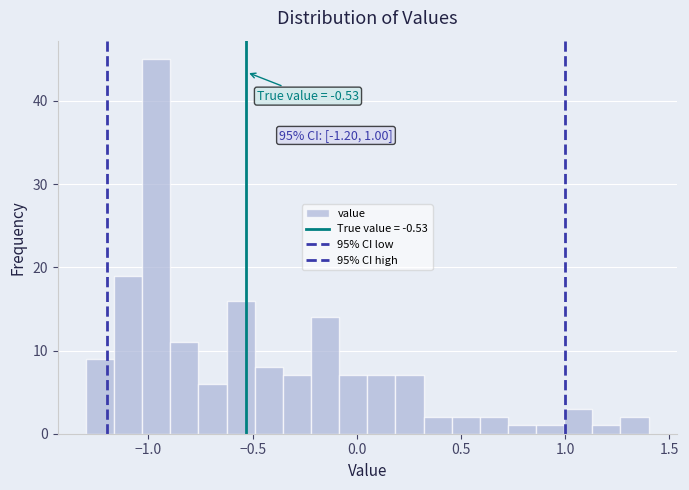

Read against the x-axis, roughly where is the centre of the tallest bar?

-0.95